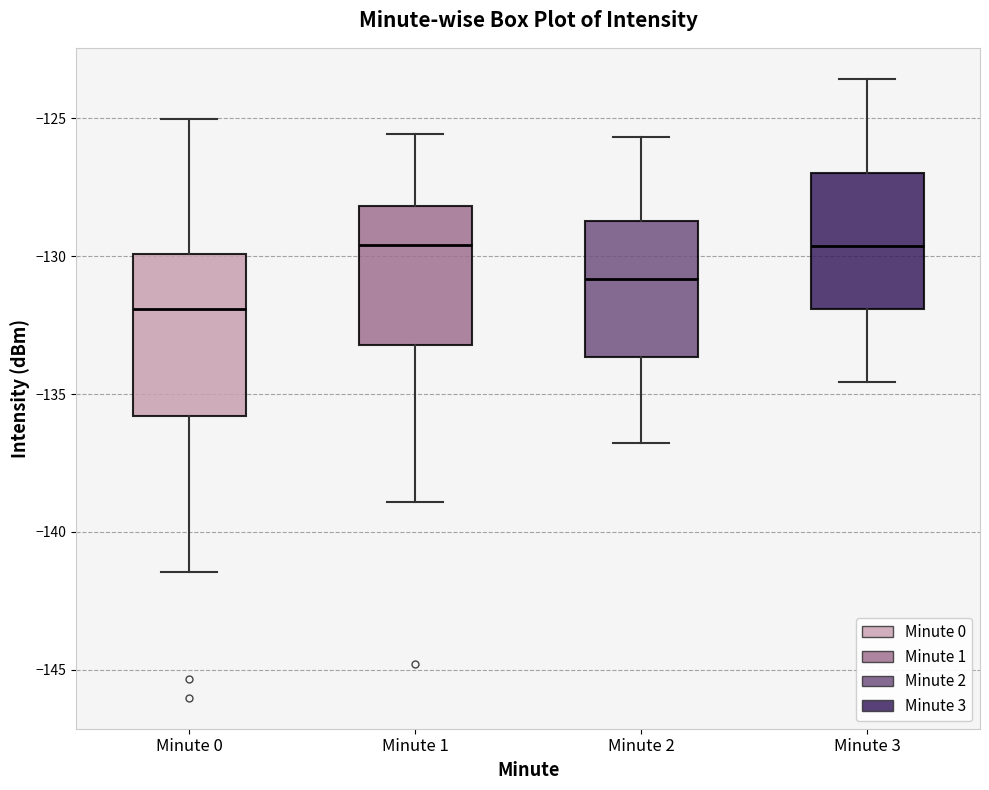

Where is the upper edge of the box for Minute 2 on the y-axis? The values are not printed on the chart, so give them approximately, as read against the axis.

-128.5